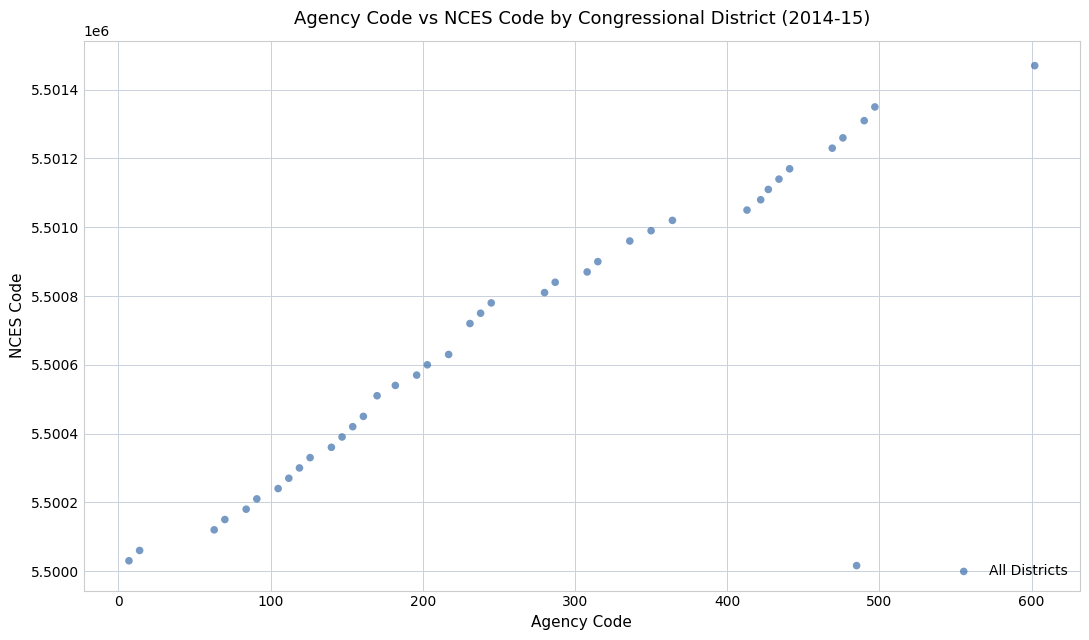

What is the range of X values (max minus min)?

595